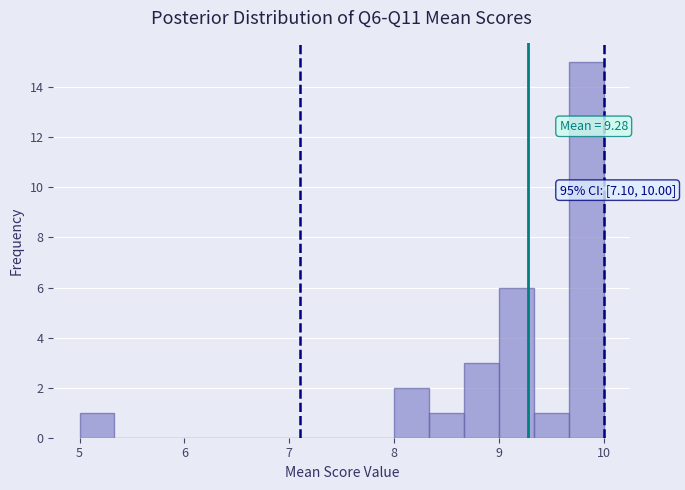

Read against the x-axis, roughly where is the centre of the tallest bar?

9.8